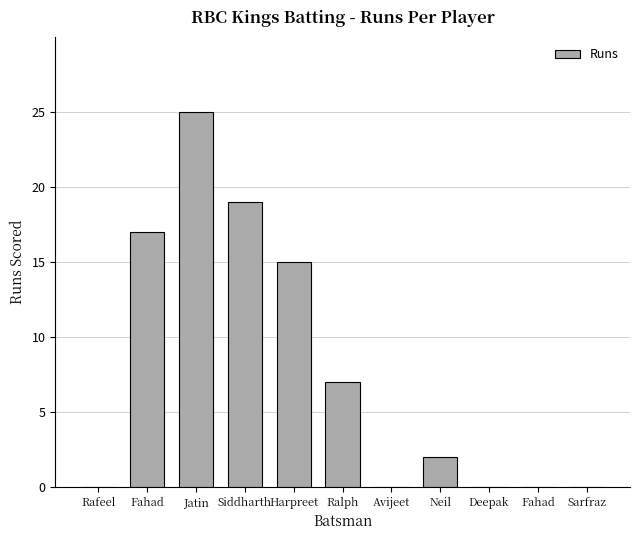

Count the number of data series in this chart.

1